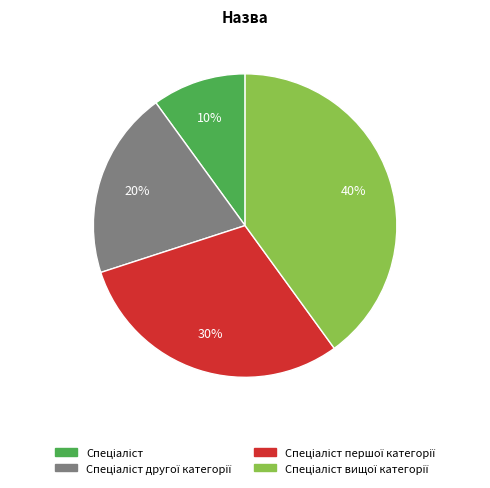

How many segments does this pie chart have?

4